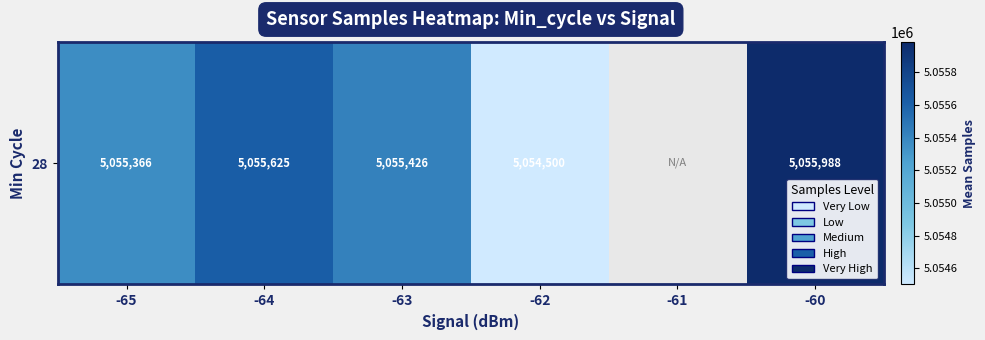

Which category has the lowest value across all series?

-62